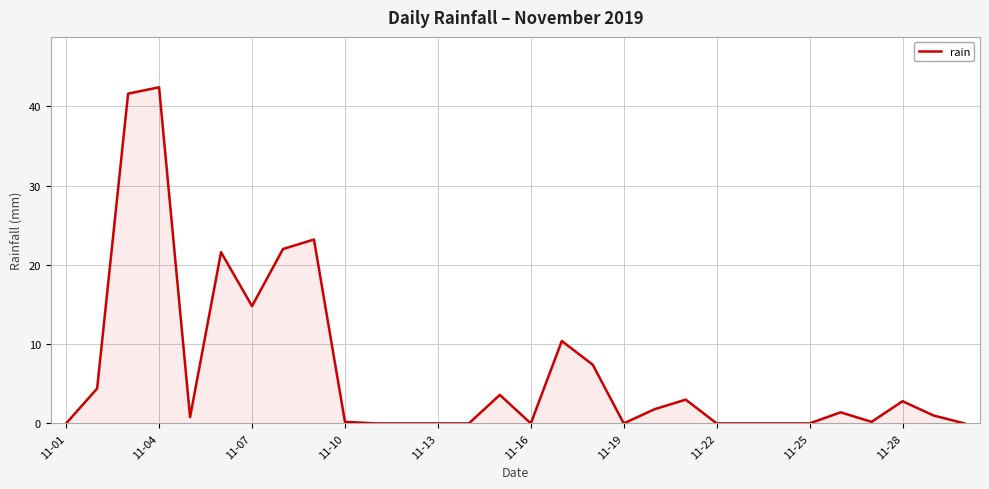

What is the difference between the maximum and minimum values?

42.4